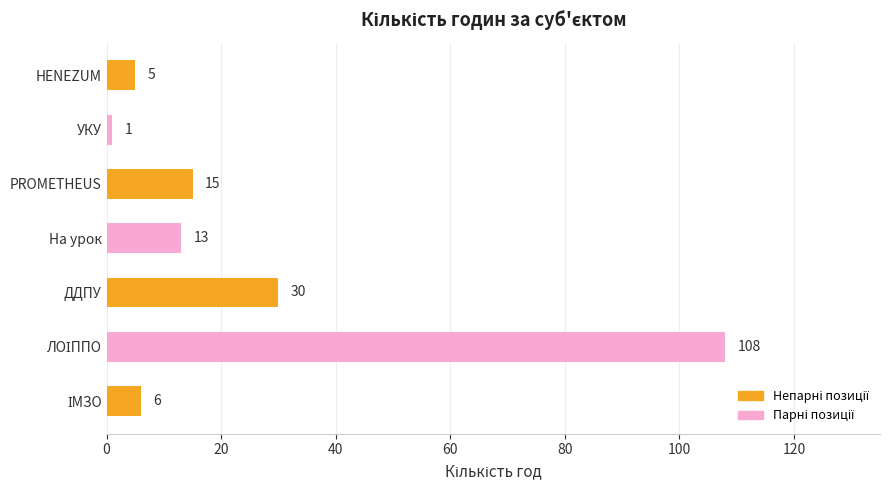

Does the chart contain any negative values?

No